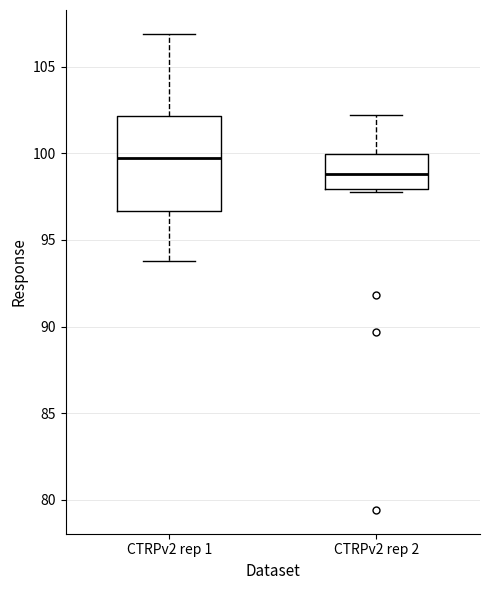

Reading left to right, transcribe this box plot: for each box, give where its median line is, the range the box spans, and where its two whiskers end, as read against the y-axis. The values are not printed on the chart, so give them approximately, as read against the axis.

CTRPv2 rep 1: median 100.0, box 96.5 to 102.0, whiskers 94.0 to 107.0
CTRPv2 rep 2: median 99.0, box 98.0 to 100.0, whiskers 98.0 (just below the box's lower edge) to 102.0